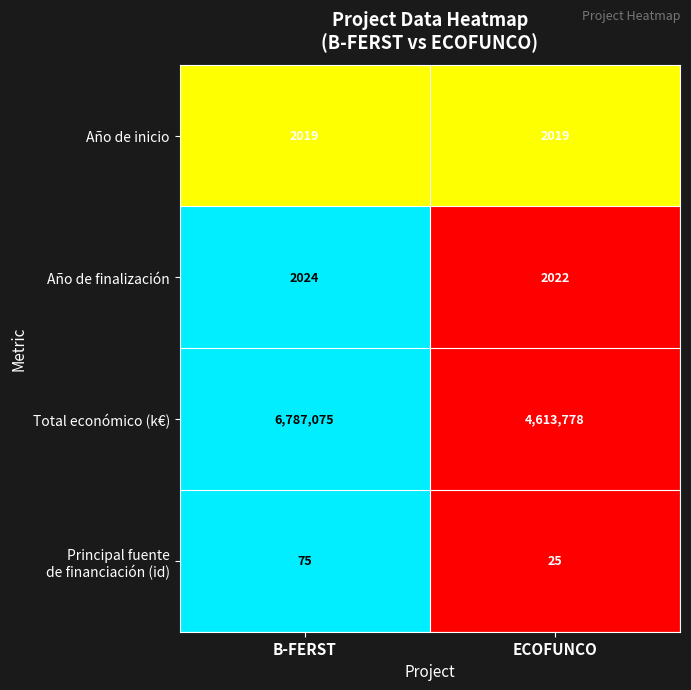

What is the sum of all Total económico (k€) values?

11400853